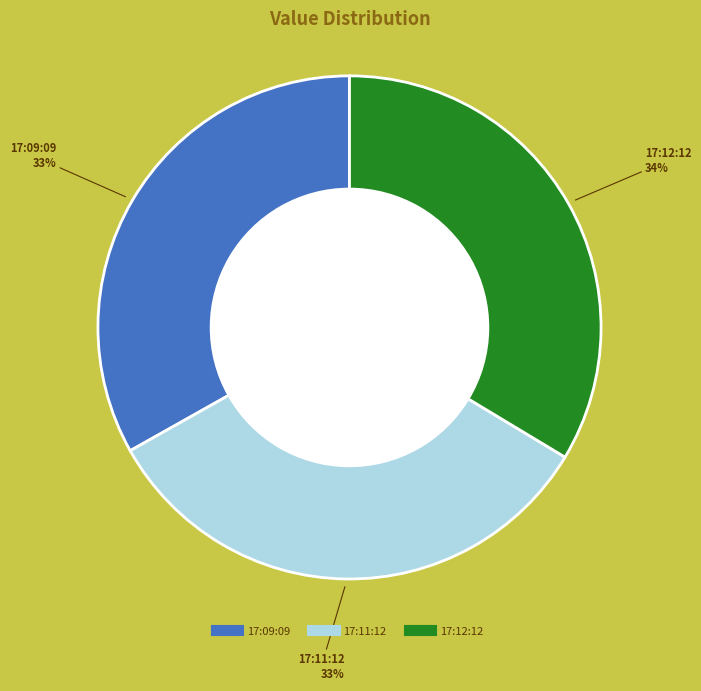

Is there a majority slice in this chart?

No